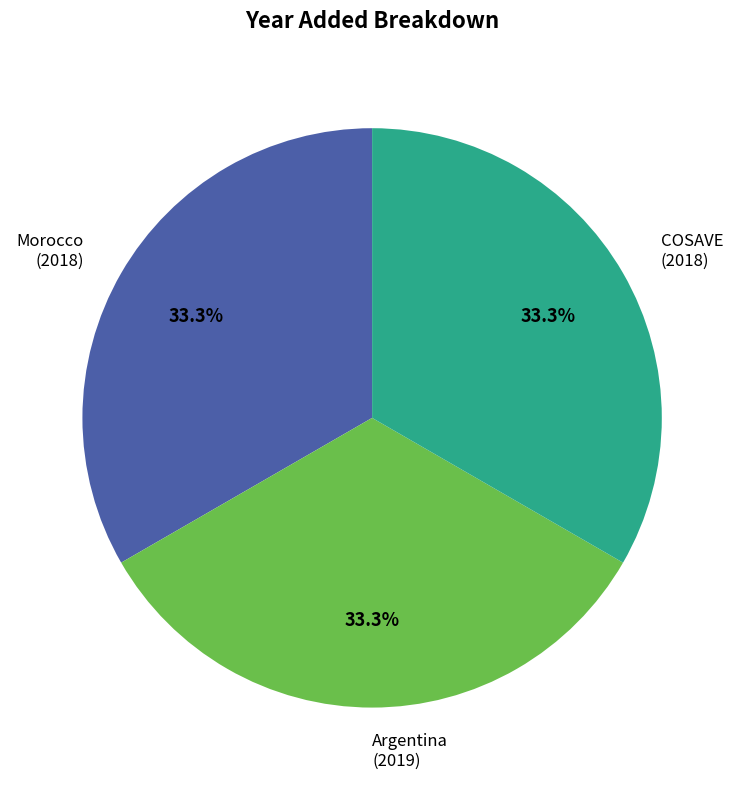

To the nearest percent, what is the combined percentage of COSAVE and Morocco?

67%